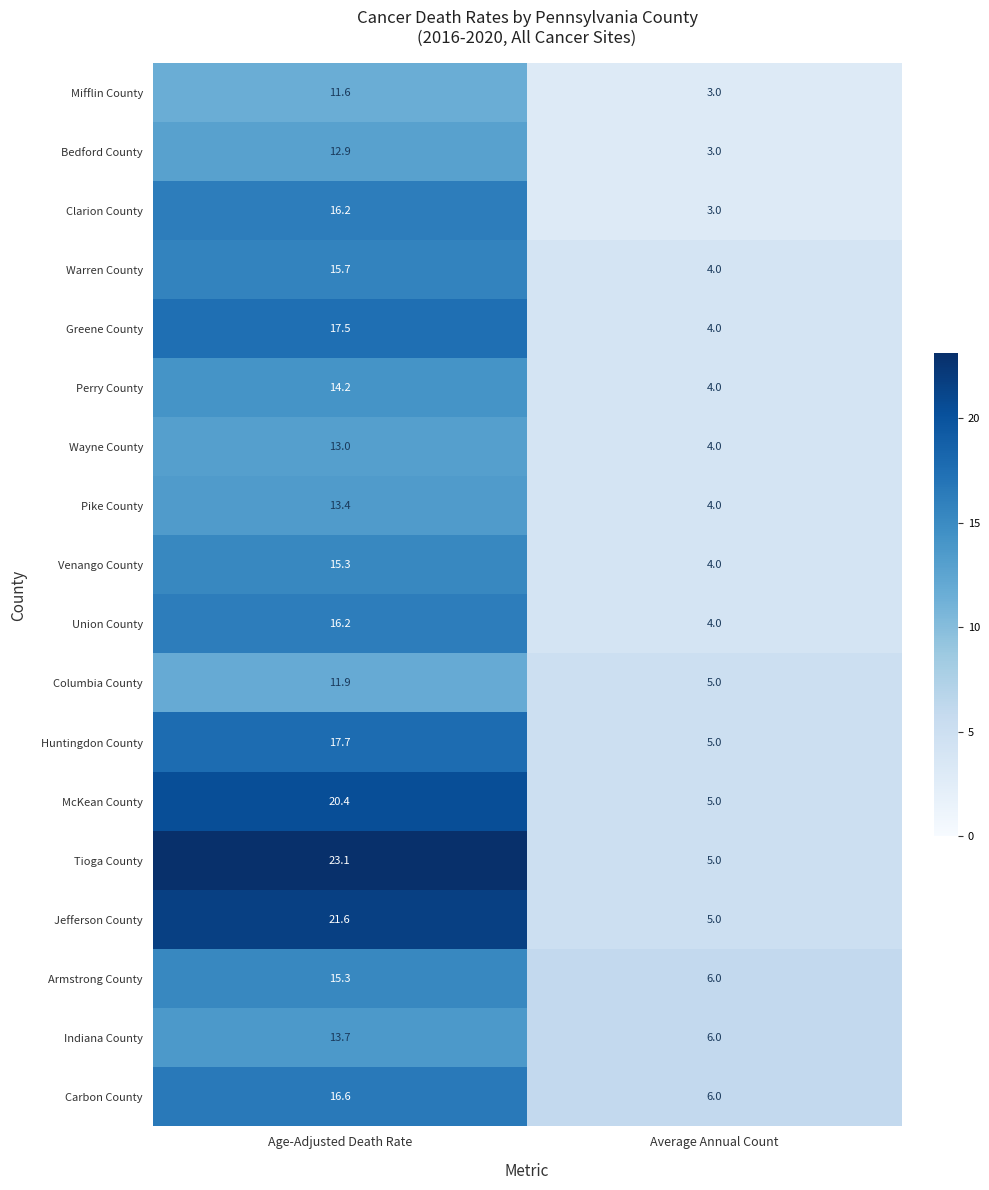

What is the minimum value shown in the chart?

3.0